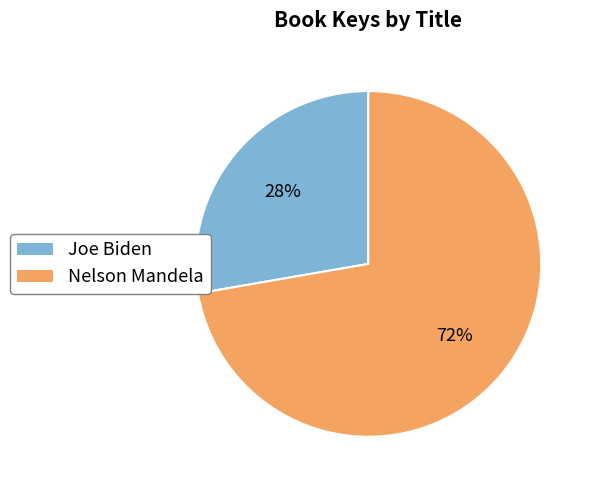

What is the ratio of the value at Nelson Mandela to the value at Joe Biden?

2.6